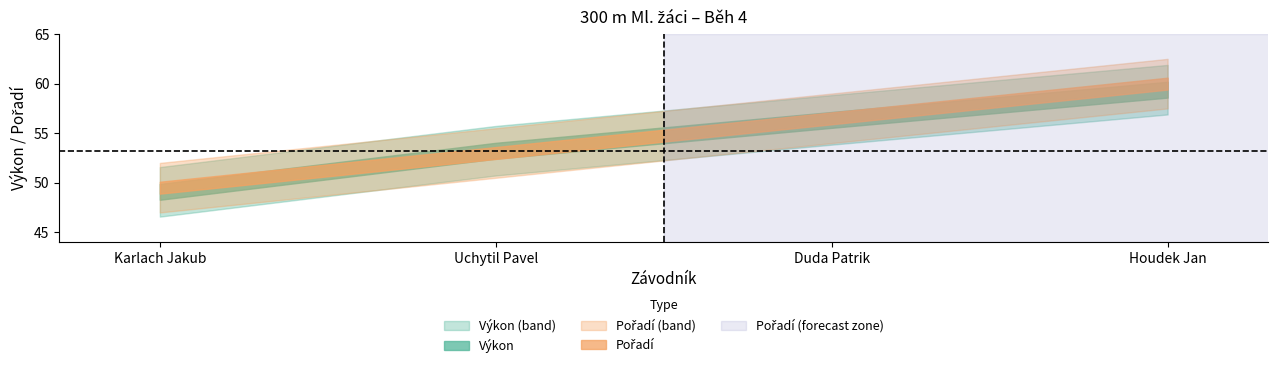

The Pořadí series shows 0.3 at Karlach Jakub. True or false?

False